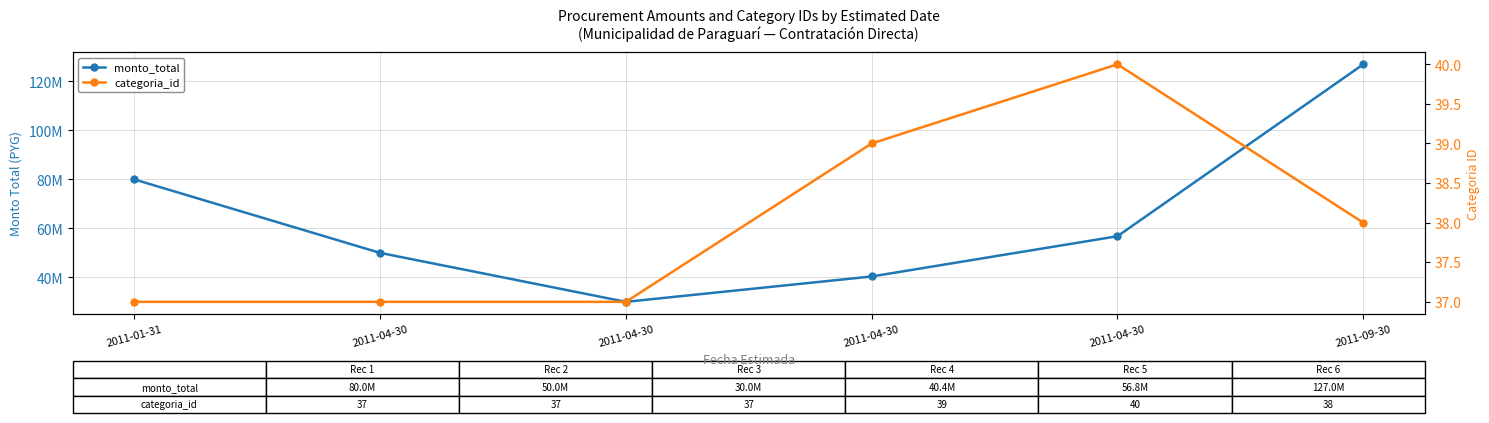

At which category does monto_total reach its first local valley?

2011-04-30